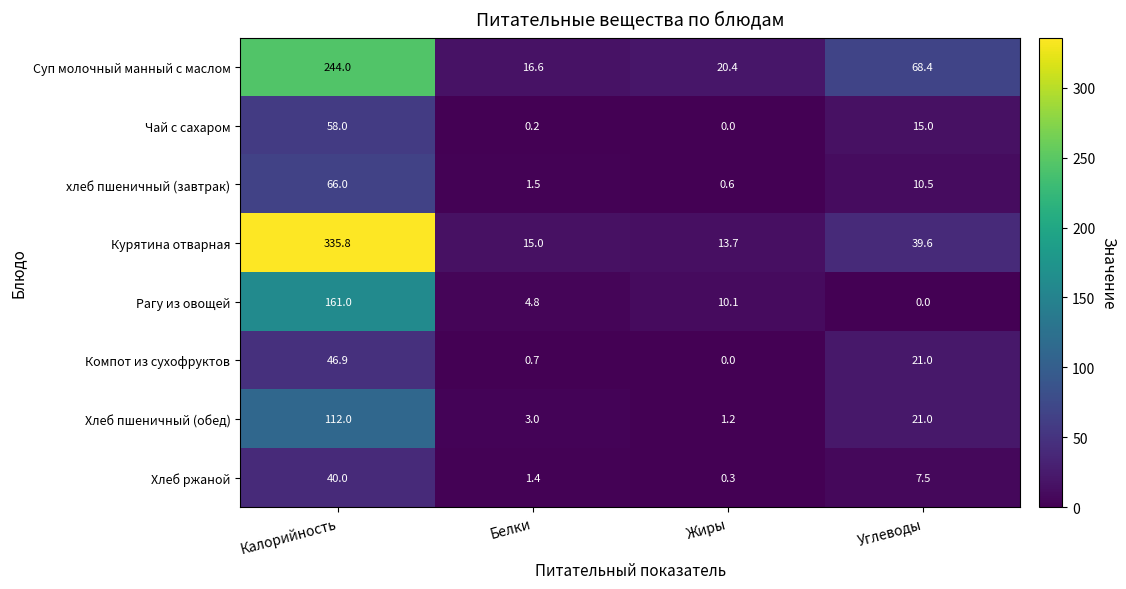

How many positive values does the Чай с сахаром series have?

3